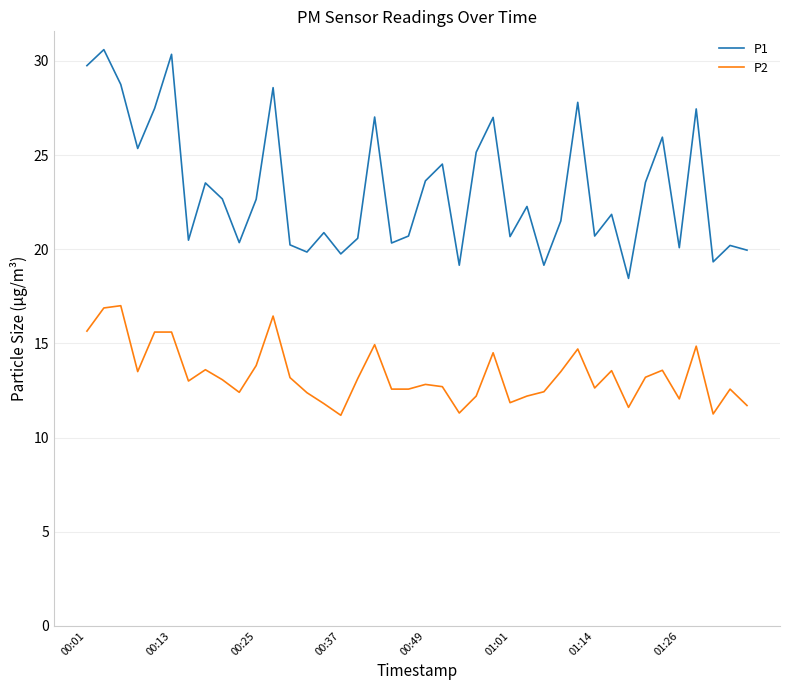

True or false: P1 and P2 cross at least once.

False